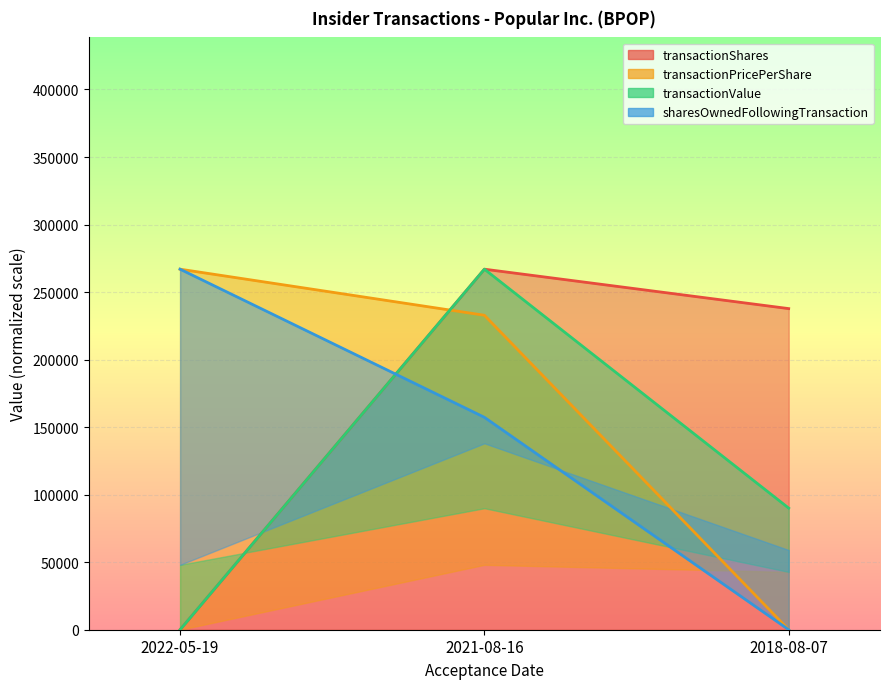

What is the label of the 1st point from the left?

2022-05-19